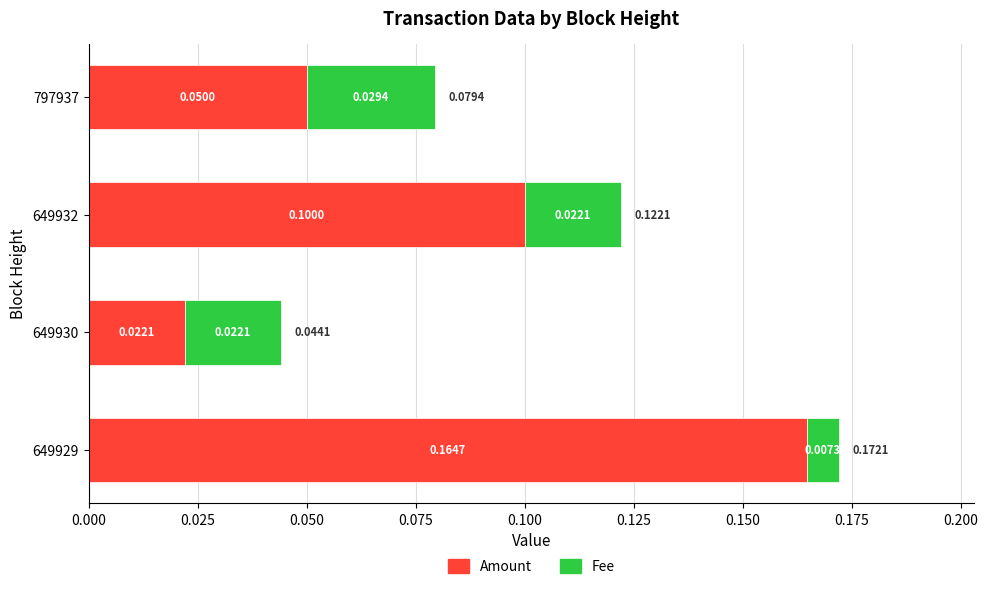

At which category is the sum across all series the highest?

649929